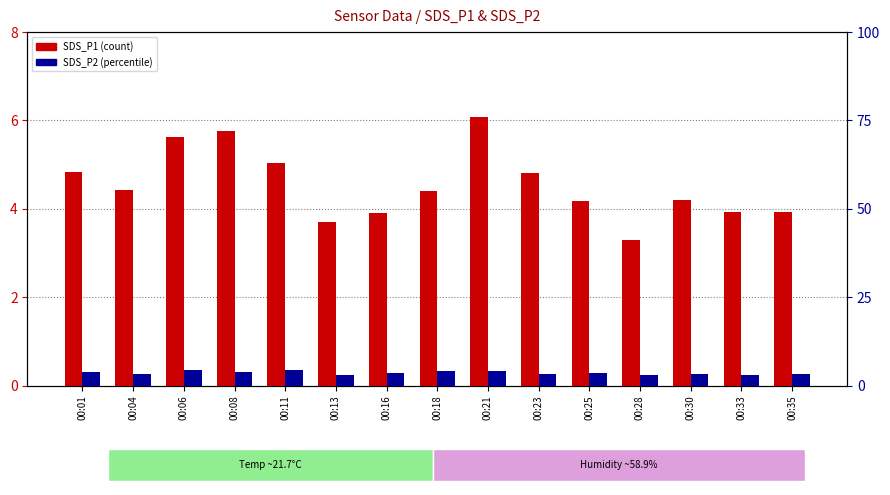

Reading right to left, list all the values displayed in this chart.

SDS_P1: 3.9	3.9	4.2	3.3	4.2	4.8	6.1	4.4	3.9	3.7	5.0	5.8	5.6	4.4	4.8
SDS_P2: 3.2	3.0	3.4	3.0	3.5	3.4	4.2	4.0	3.4	3.0	4.4	3.7	4.4	3.2	3.8